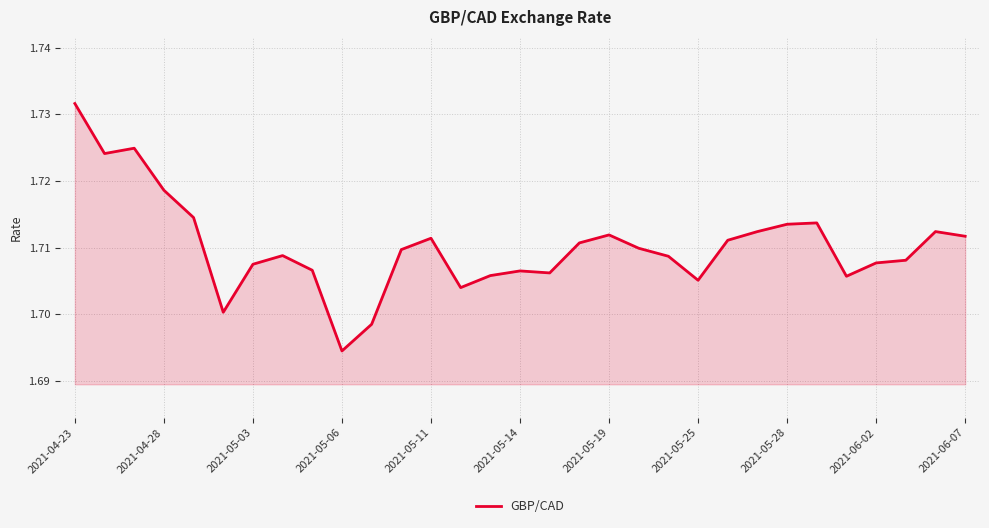

Where is the data nearest to the value 1?

2021-05-06